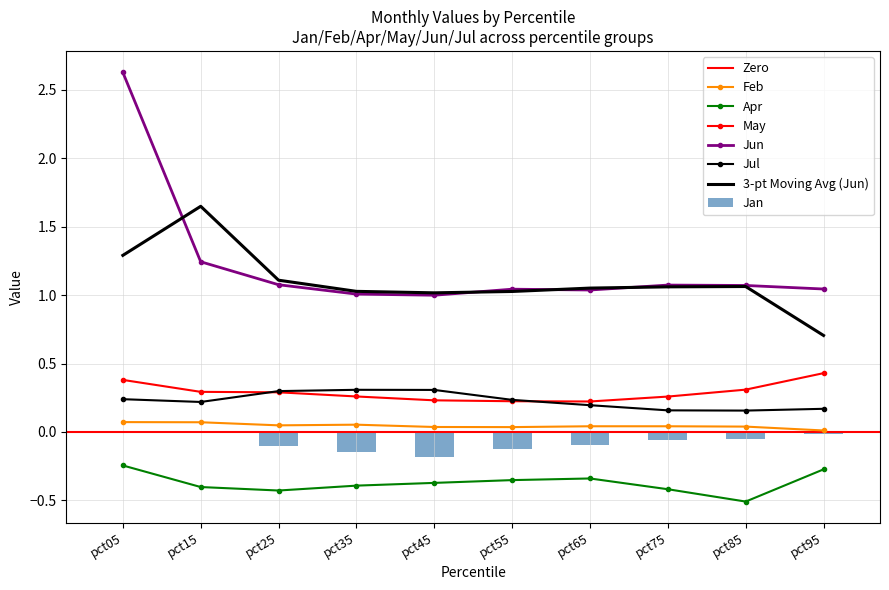

Rank the series by their maximum value, from lowest to highest.

Apr, Jan, Feb, Jul, May, Jun